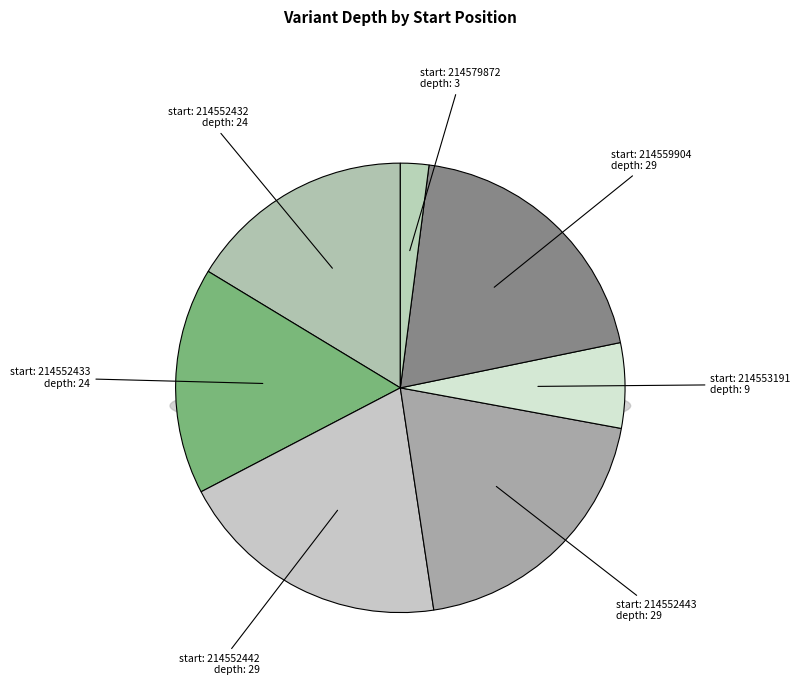

Does any single category account for the majority?

No